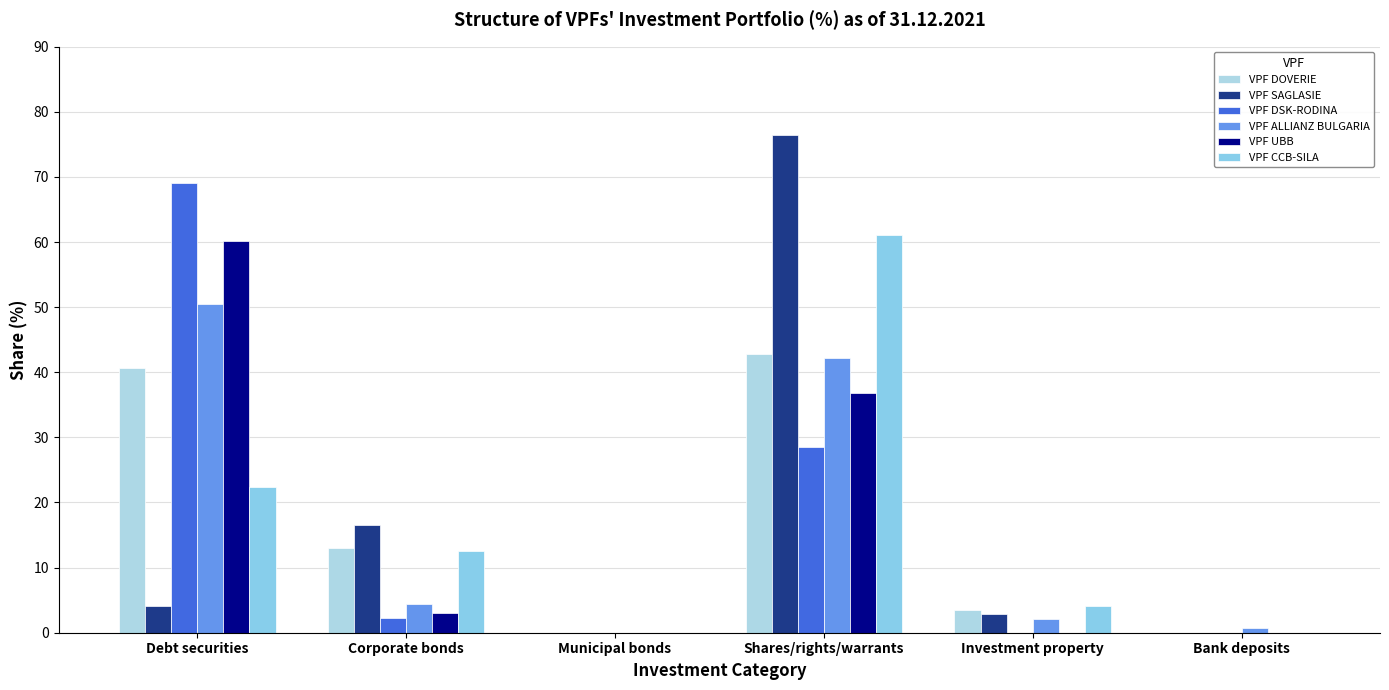

What are all the series names shown in the legend?

VPF DOVERIE, VPF SAGLASIE, VPF DSK-RODINA, VPF ALLIANZ BULGARIA, VPF UBB, VPF CCB-SILA